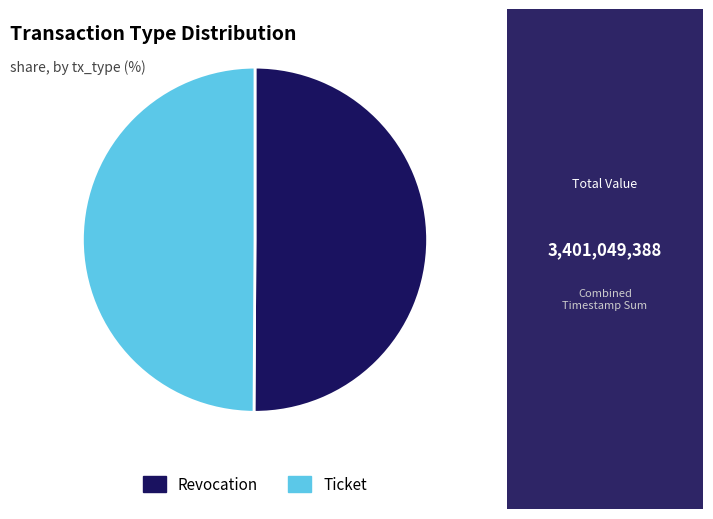

How many slices are in this pie chart?

2